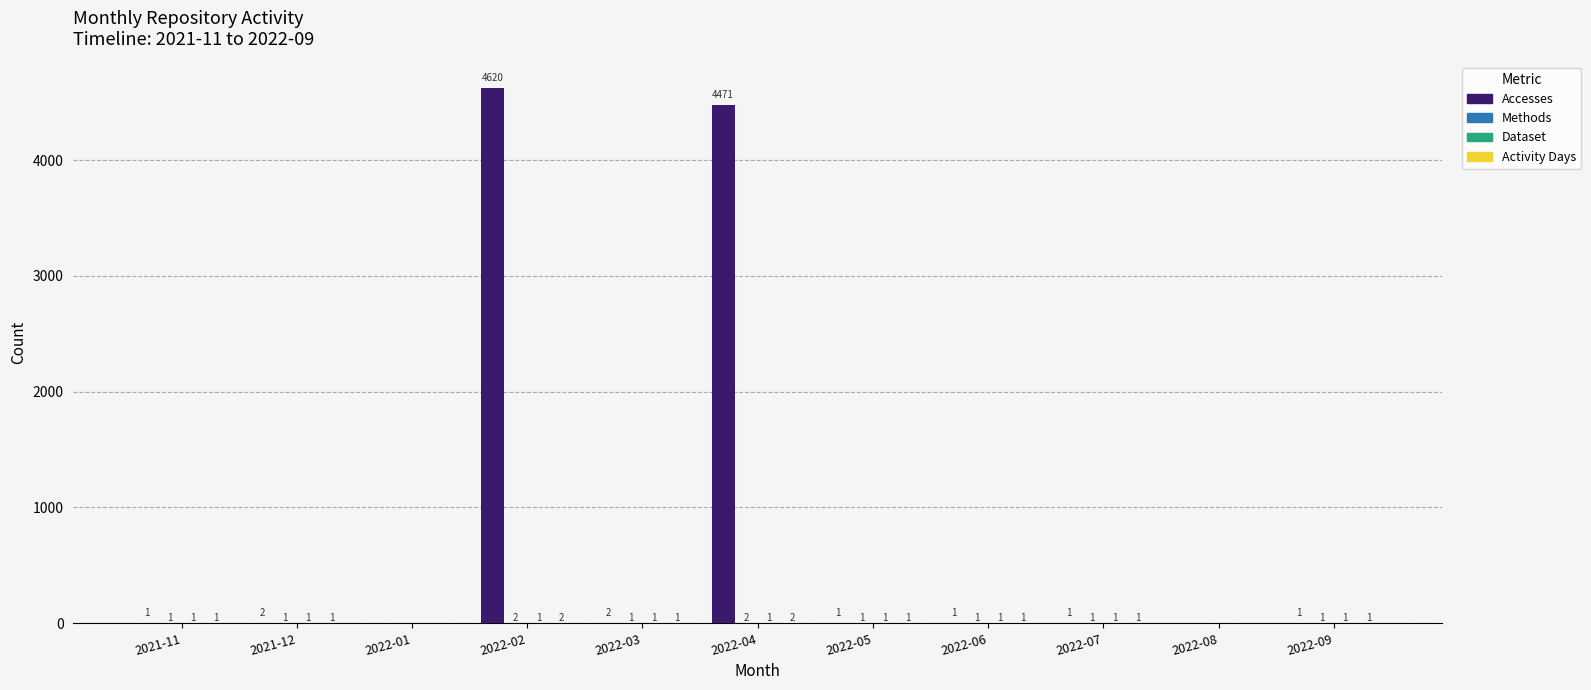

What is the difference between the Accesses values at 2022-09 and 2022-08?

1